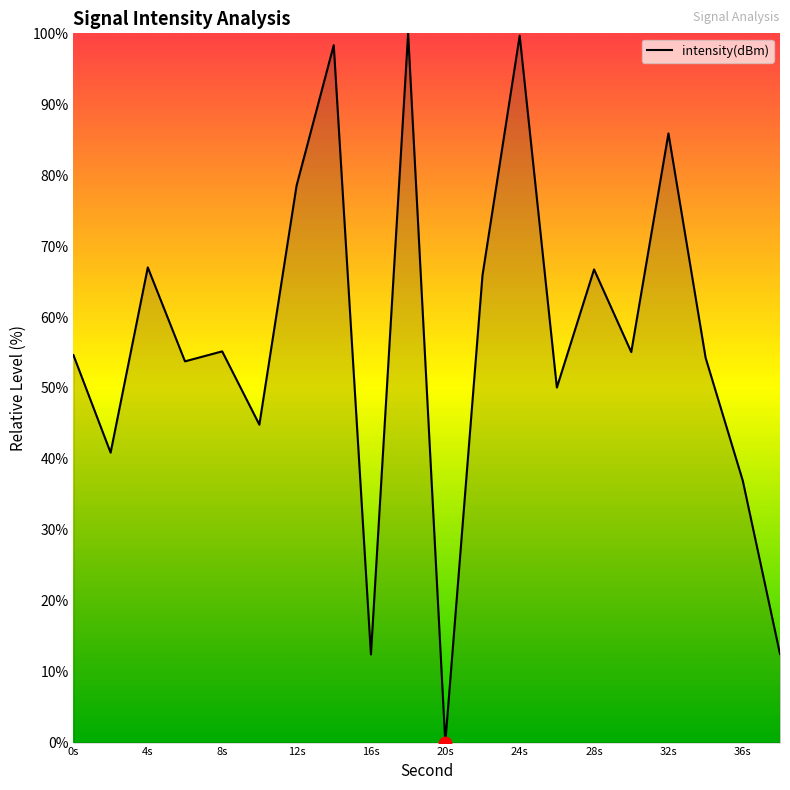

What is the maximum value shown in the chart?

100.0